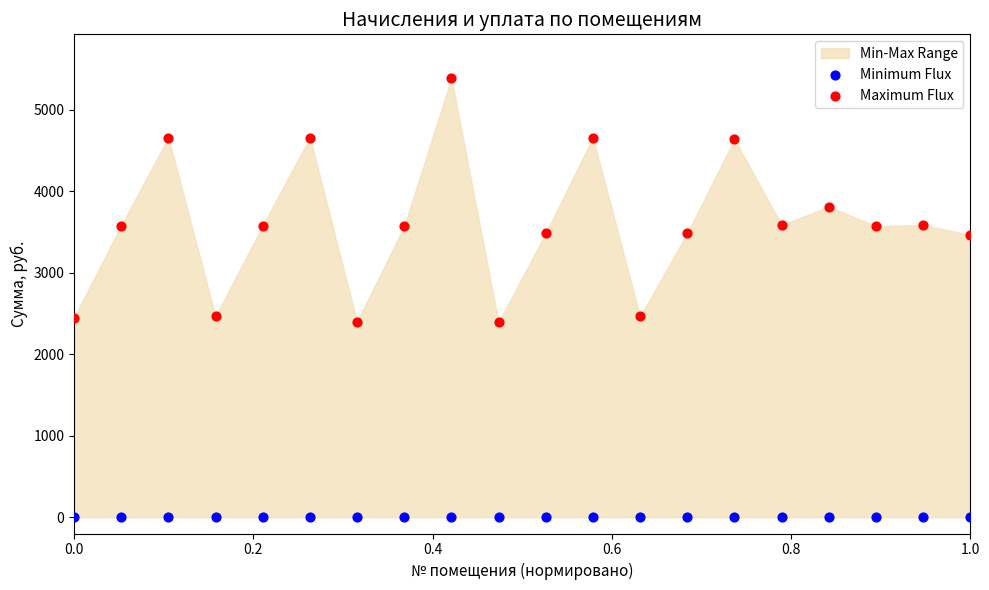

Which series reaches the maximum Y coordinate?

Maximum Flux